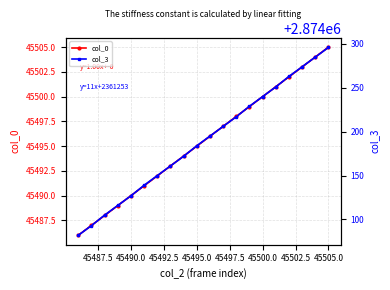

Which category has the highest value in the col_0 series?

45505.0